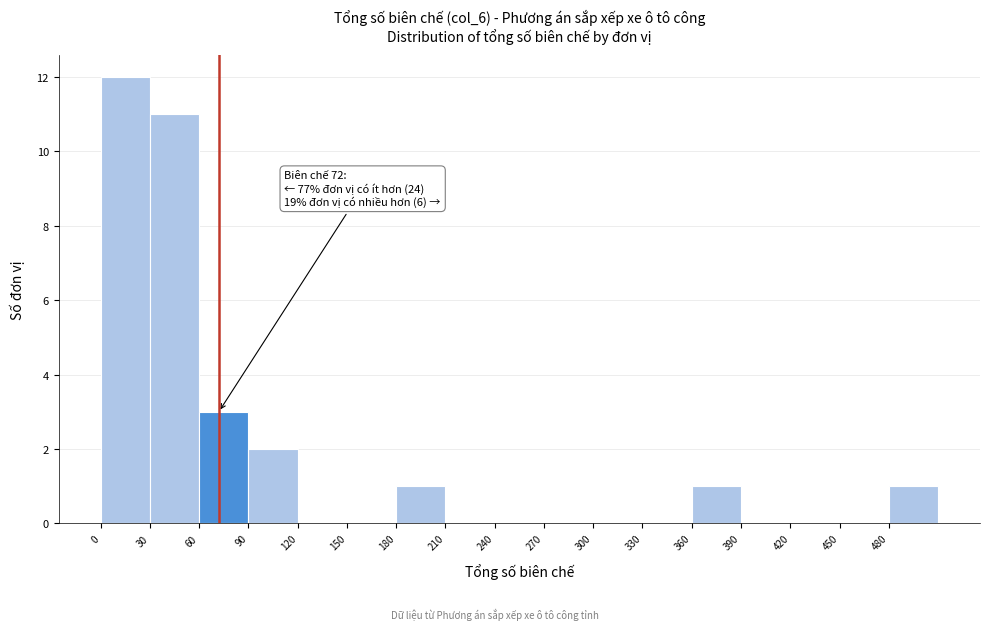

Which range on the x-axis has the tallest bar?

0 to 30